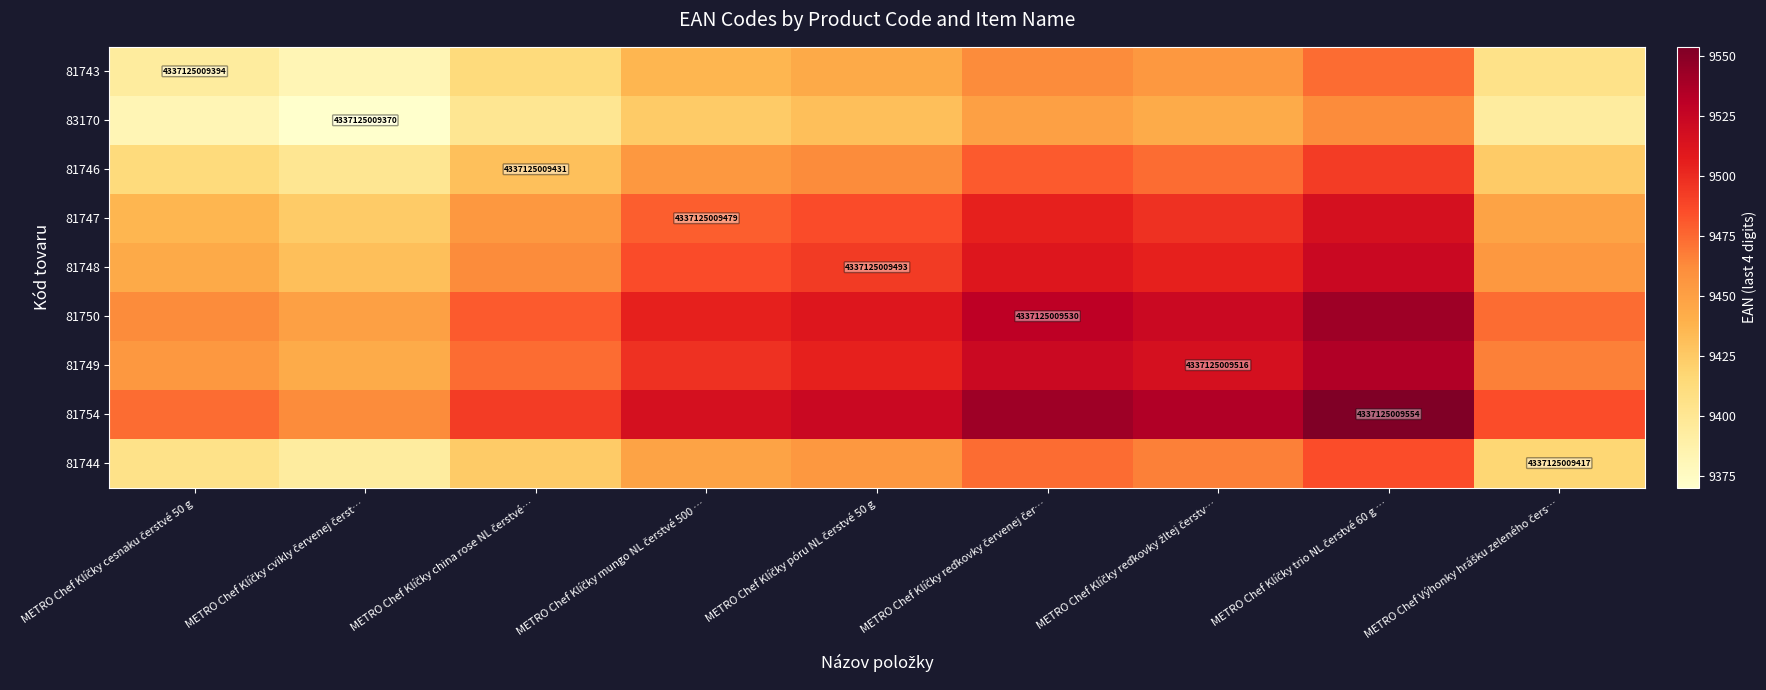

Where does the 81749 series first go above 9497?

METRO Chef Klíčky mungo NL čerstvé 500 …